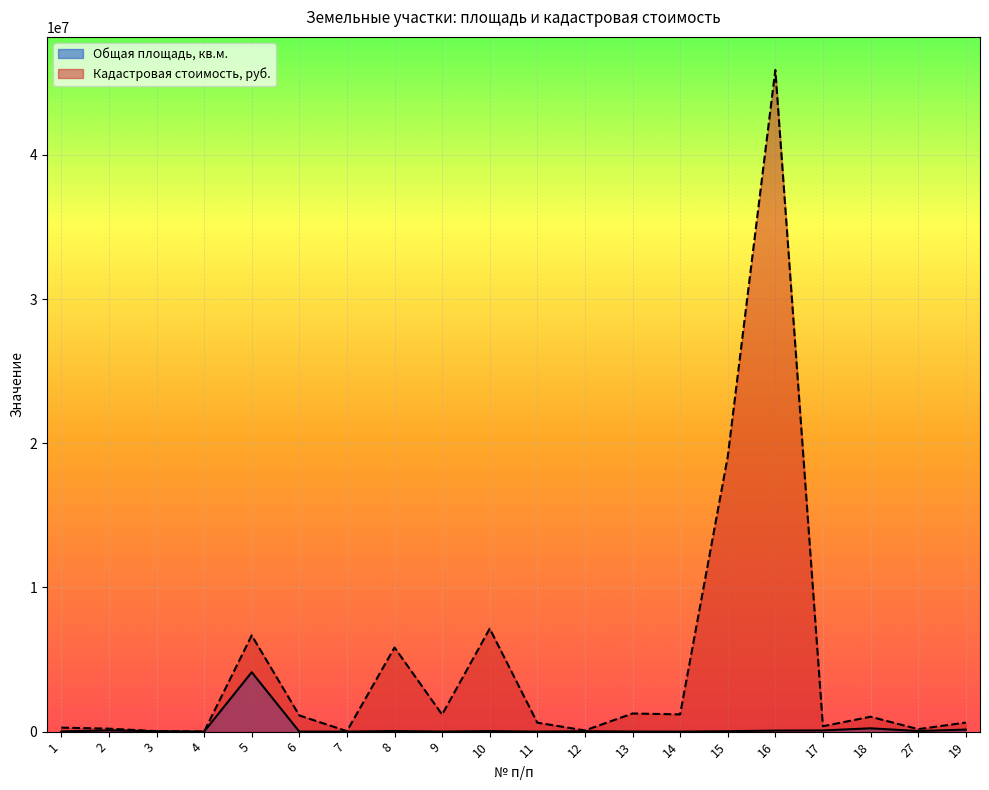

Where is the first local minimum for Общая площадь, кв.м.?

4